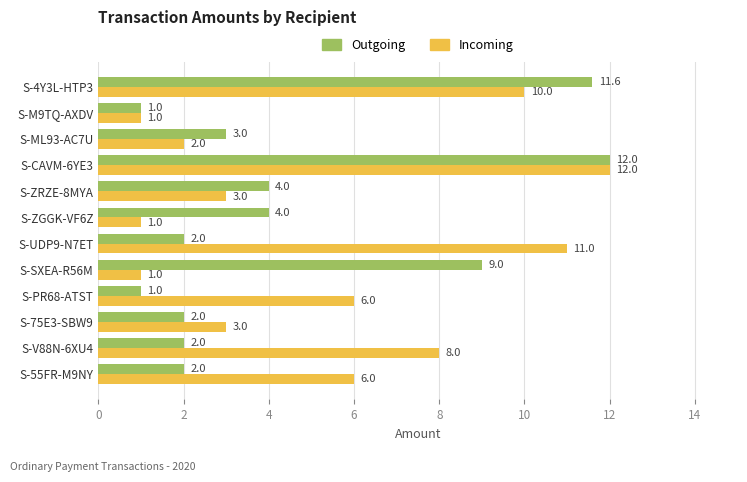

At how many categories does at least one series exceed 2?

11